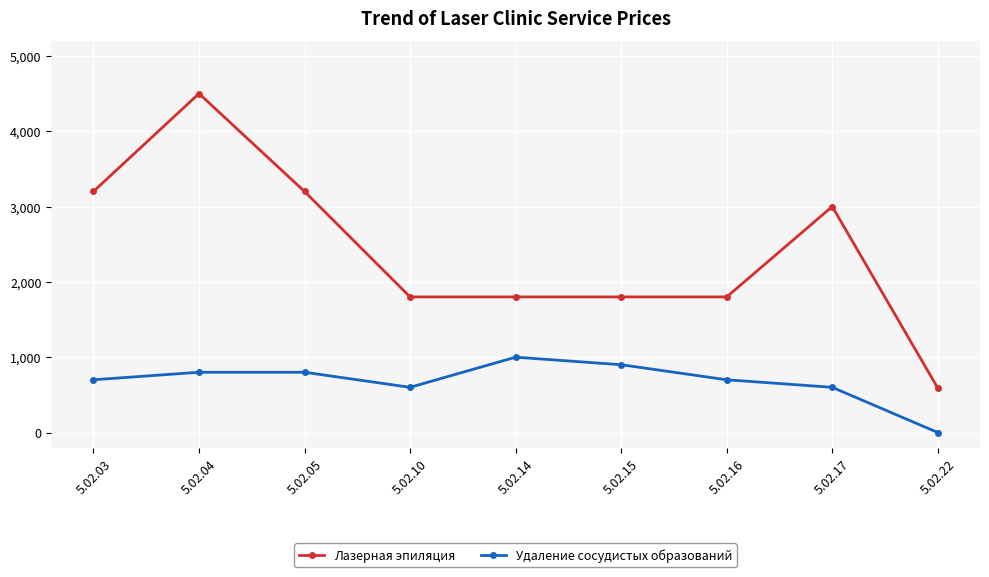

Reading left to right, extract all data points from this chart.

Лазерная эпиляция: 3200	4500	3200	1800	1800	1800	1800	3000	590
Удаление сосудистых образований: 700	800	800	600	1000	900	700	600	0